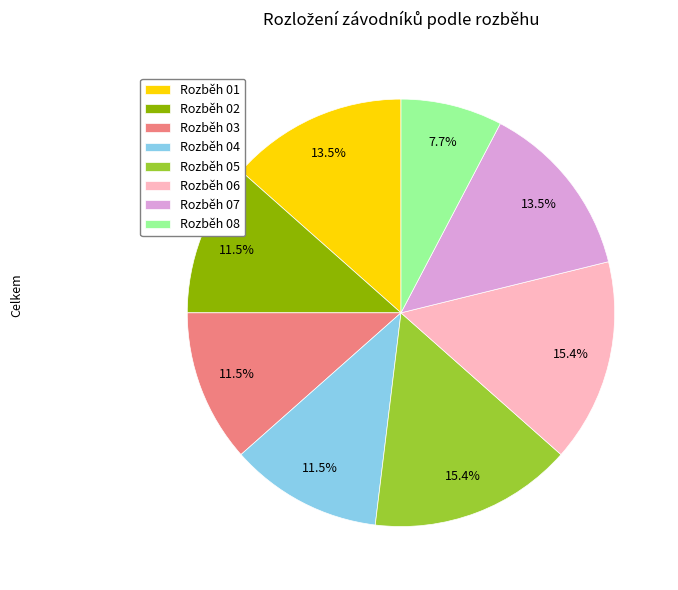

Approximately how many times larger is the value at Rozběh 05 compared to Rozběh 08?

2.0